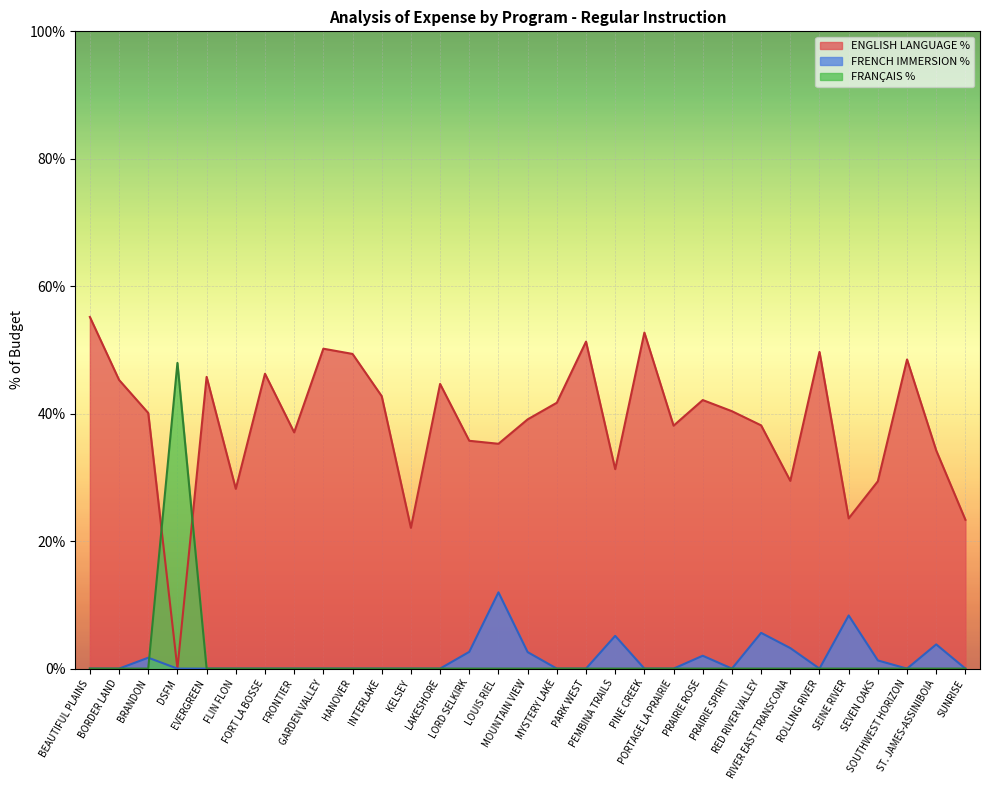

How many interior local peaks does the FRANÇAIS % series have?

1